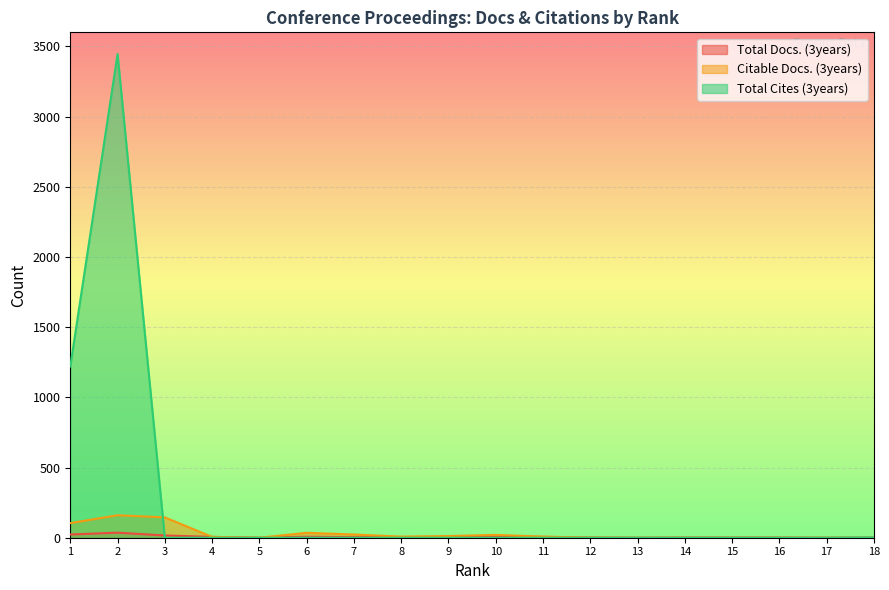

Where is Total Cites (3years) nearest to the value 1722?

1